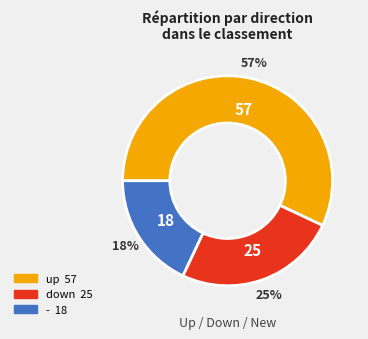

Count the number of slices in the pie.

3